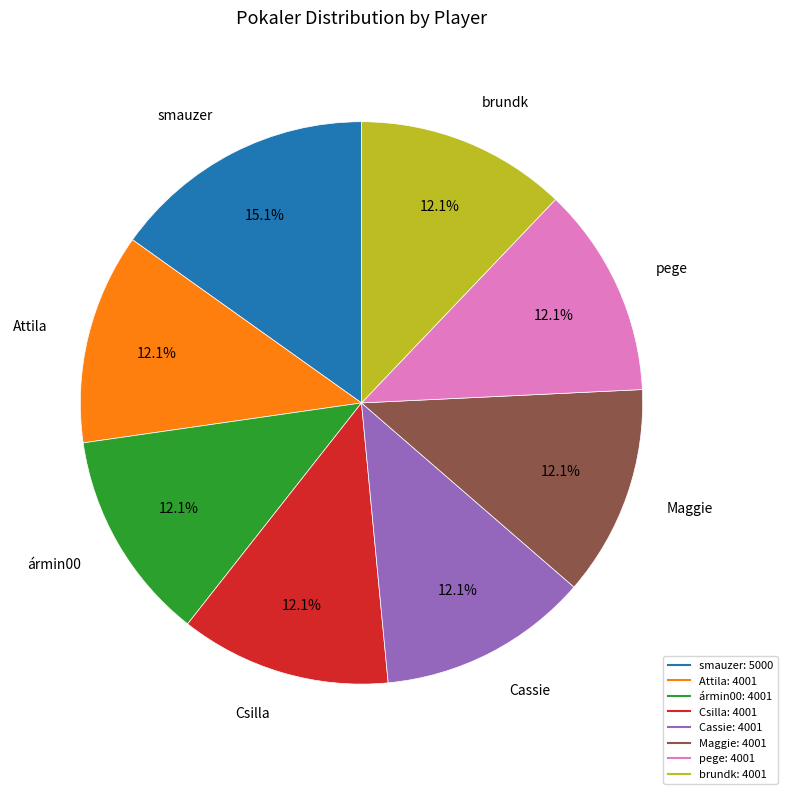

To the nearest percent, what is the difference between the largest and smallest slice percentages?

3%